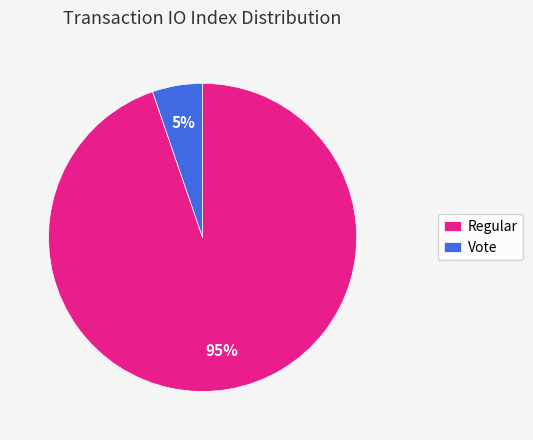

To the nearest percent, what percentage of the pie is Vote?

5%